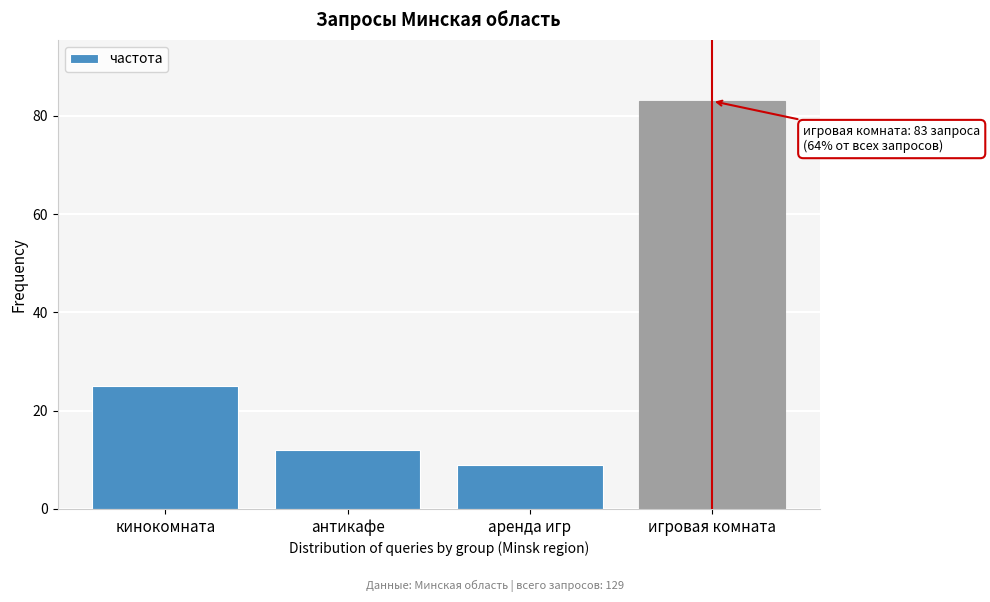

Reading left to right, transcribe all the data shown in this chart.

кинокомната=25	антикафе=12	аренда игр=9	игровая комната=83